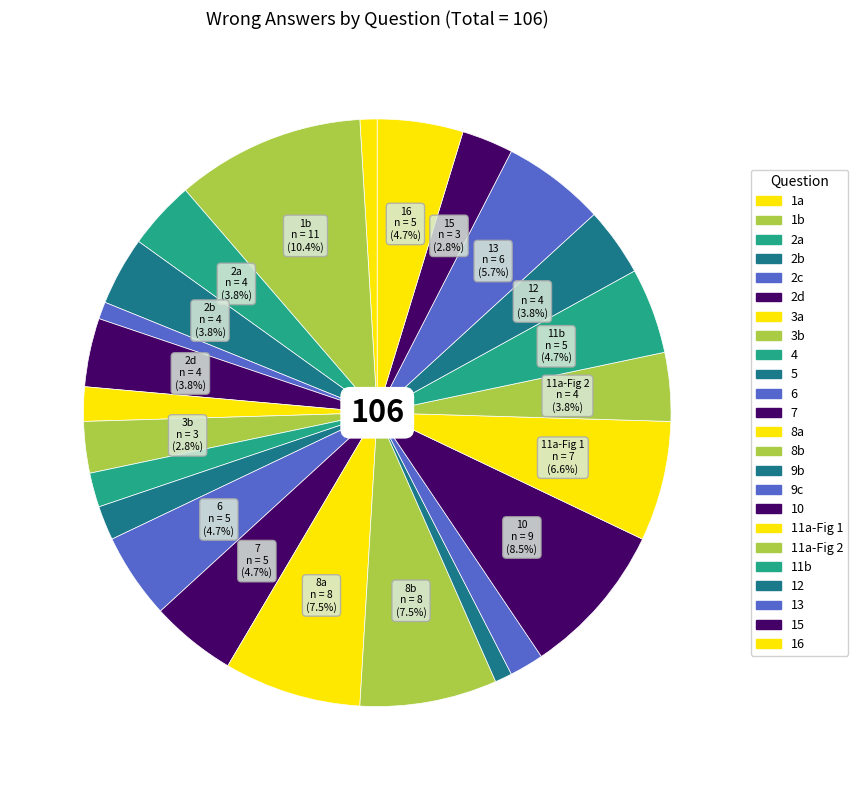

How many segments does this pie chart have?

24